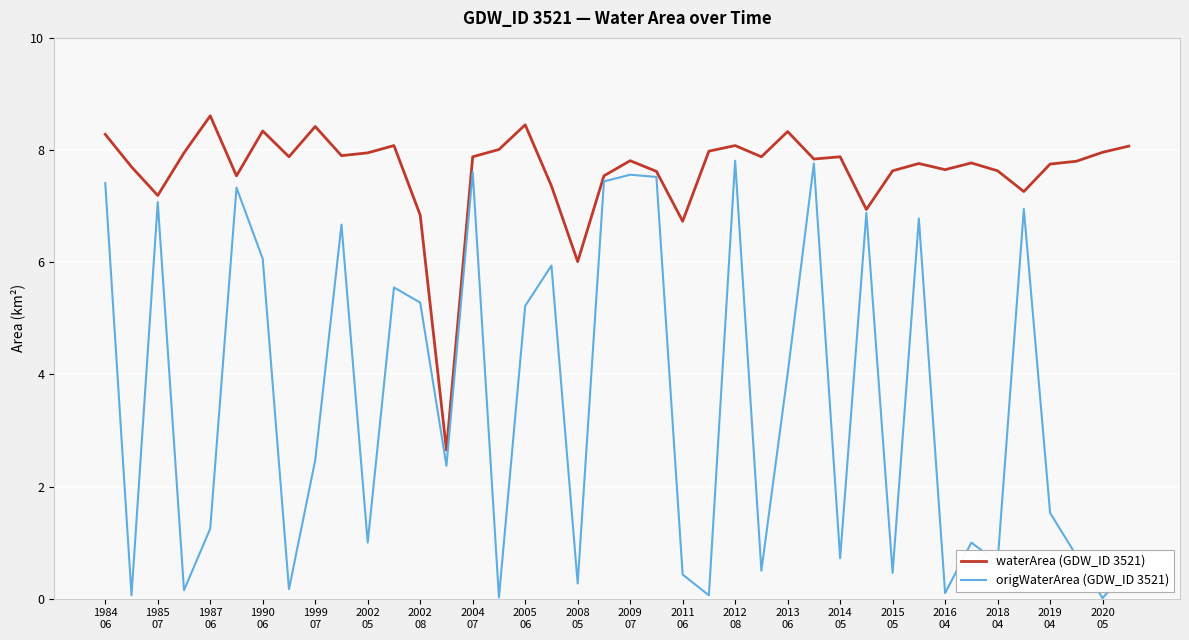

Which series has the largest total across all categories?

waterArea (GDW_ID 3521)